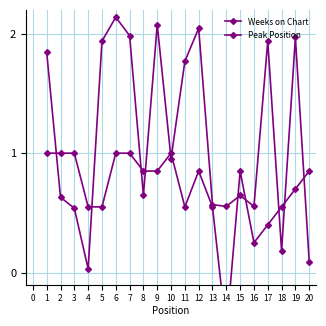

At which label does Peak Position reach its minimum?

14